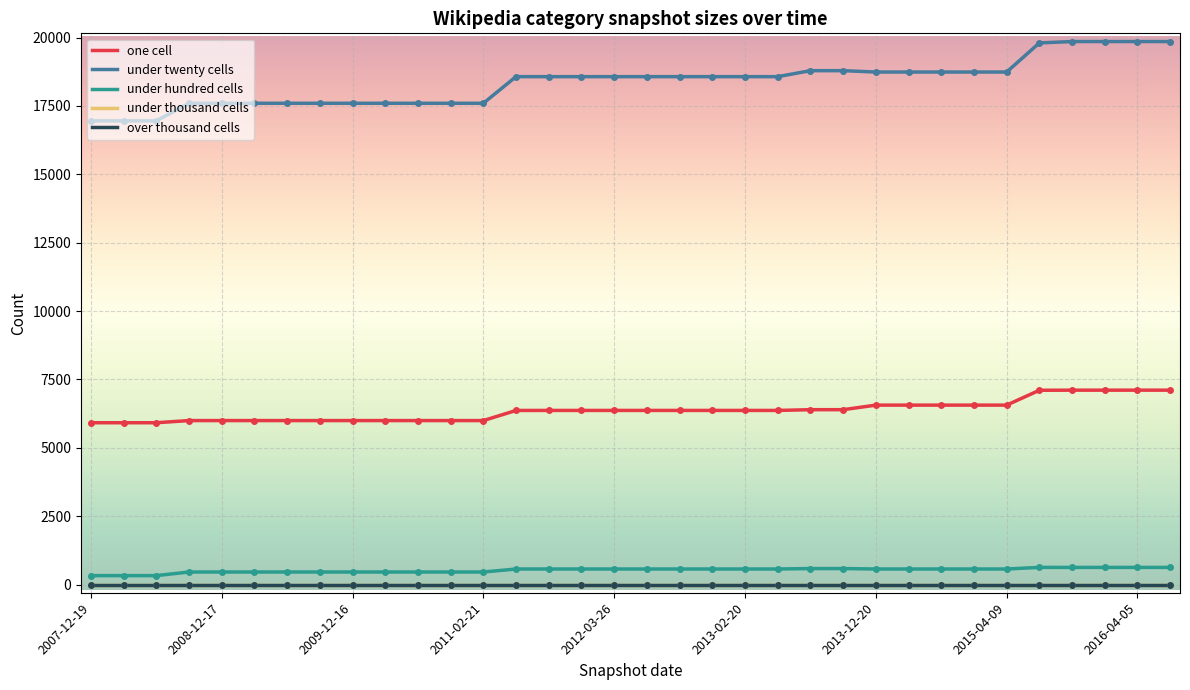

Which series has the largest total across all categories?

under twenty cells